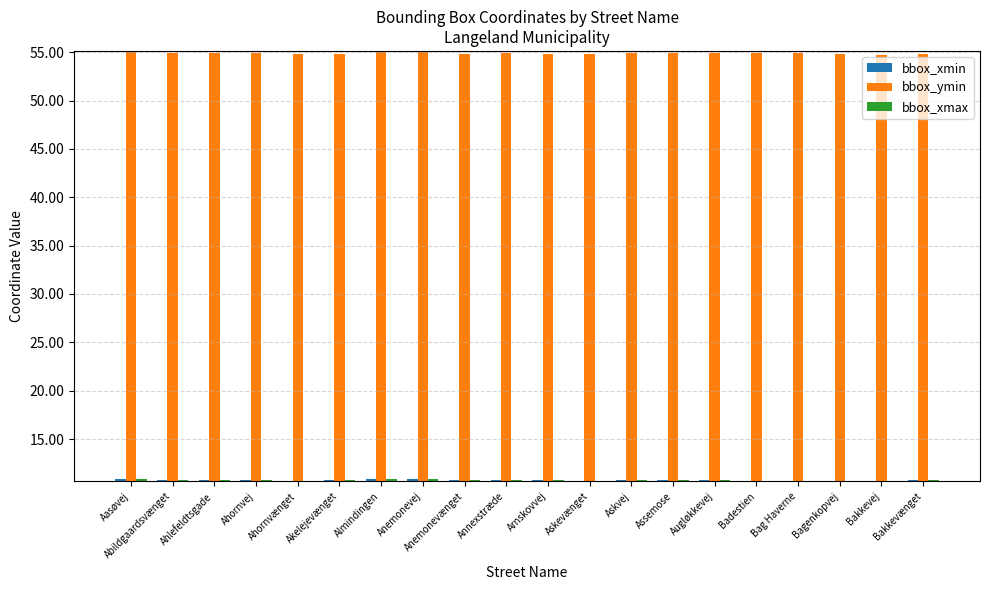

What is the total value across all series at Annexstræde?

76.6